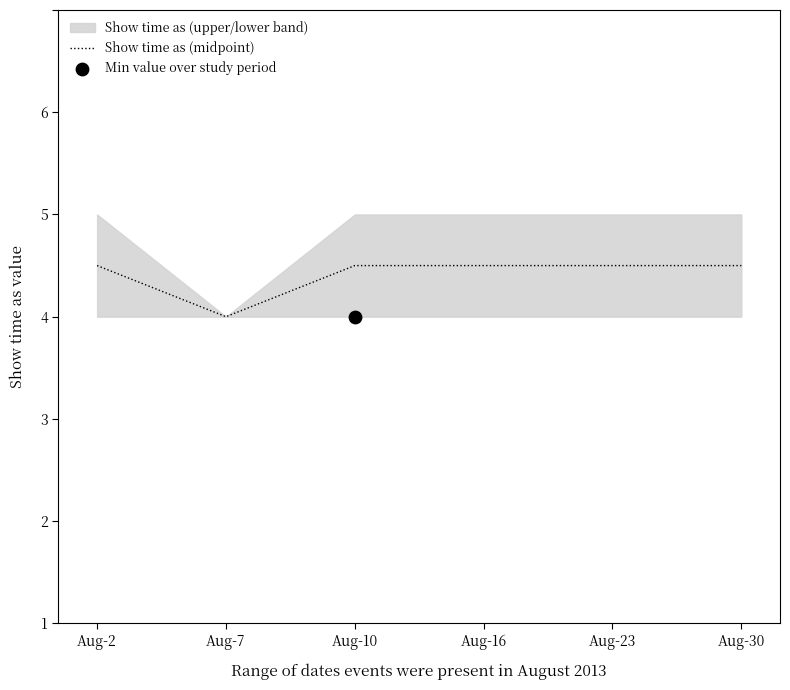

What is the ratio of the value at Aug-23 to the value at Aug-2?

1.0